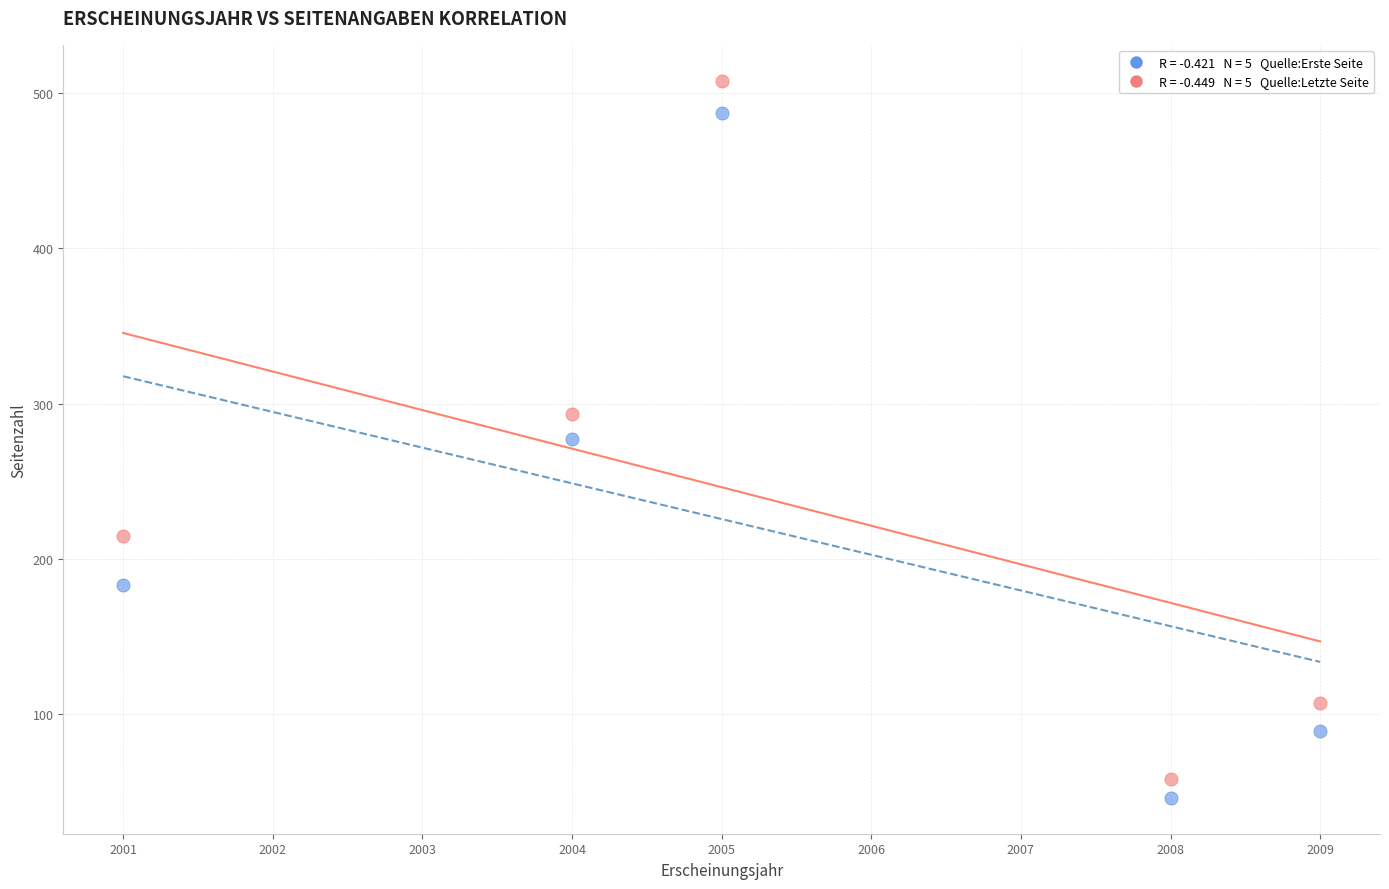

Across all data points, what is the average Y value?

226